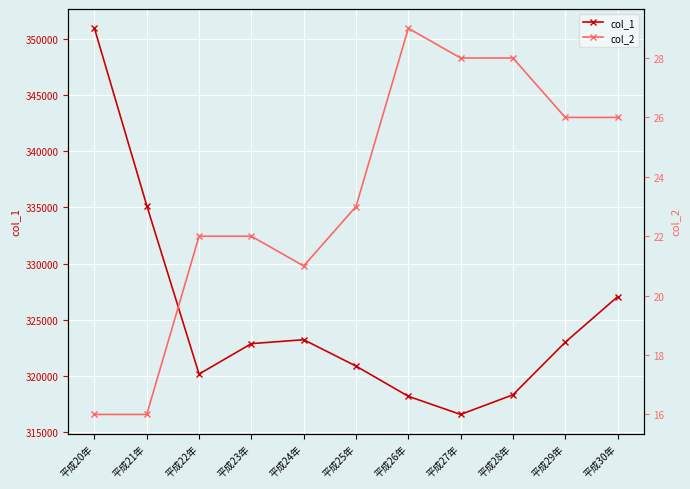

True or false: col_2 has more than 0 interior local peaks.

True